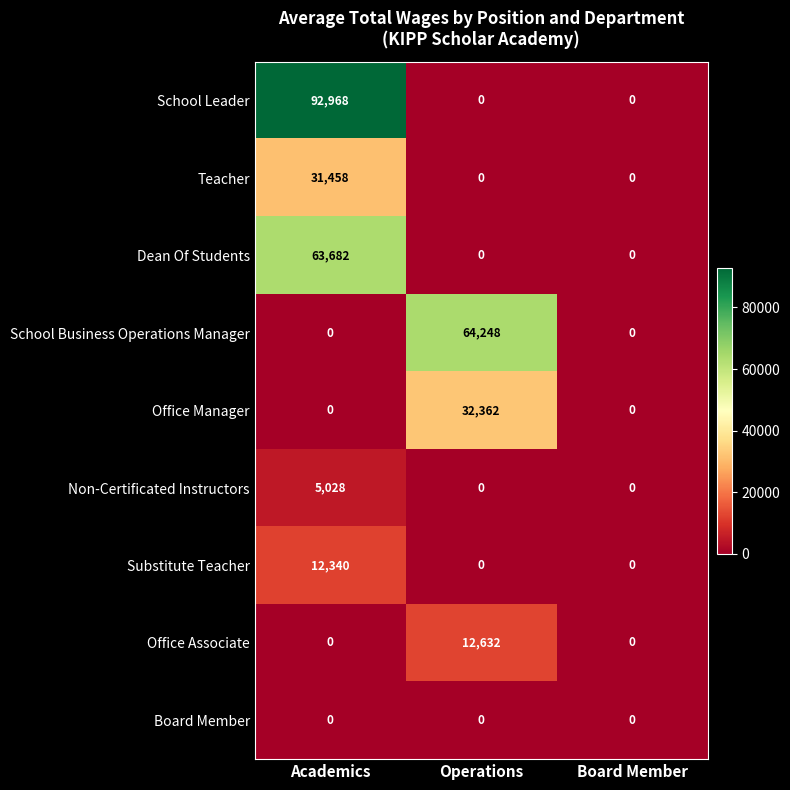

What is the total value across all series at Academics?

205476